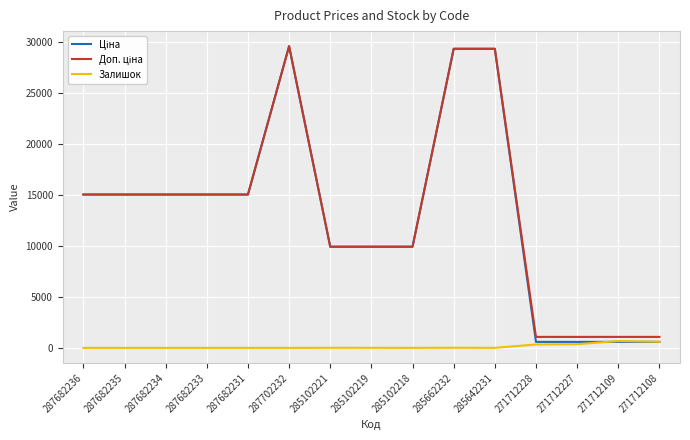

What is the difference between the highest and lowest values at 287682234?

15019.2